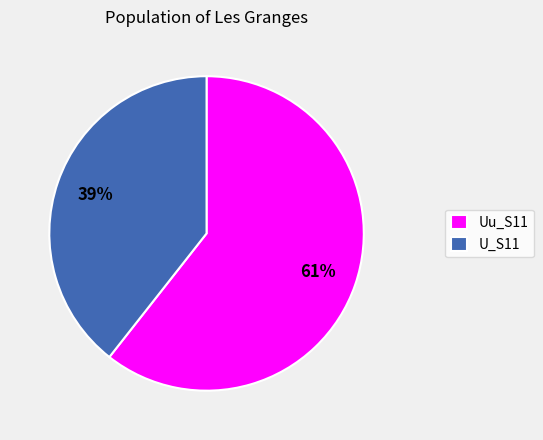

To the nearest percent, what is the combined percentage of U_S11 and Uu_S11?

100%